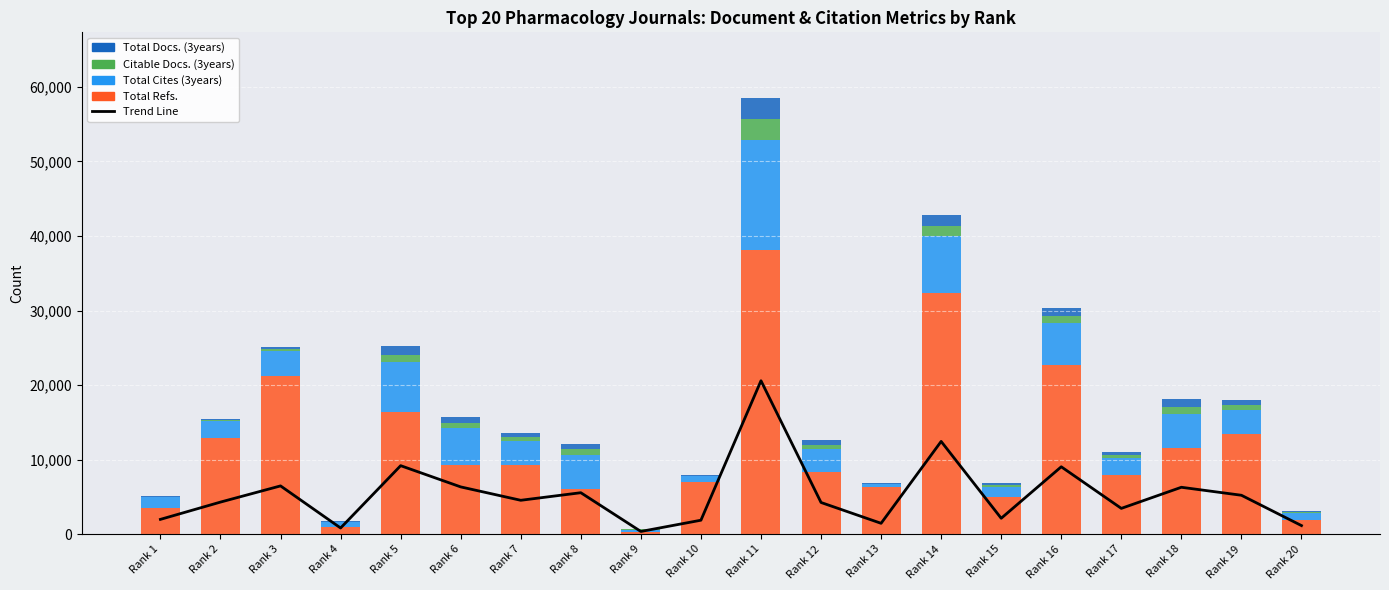

At Rank 15, list the series in order from largest to smallest.

Total Refs., Trend Line, Total Cites (3years), Total Docs. (3years), Citable Docs. (3years)